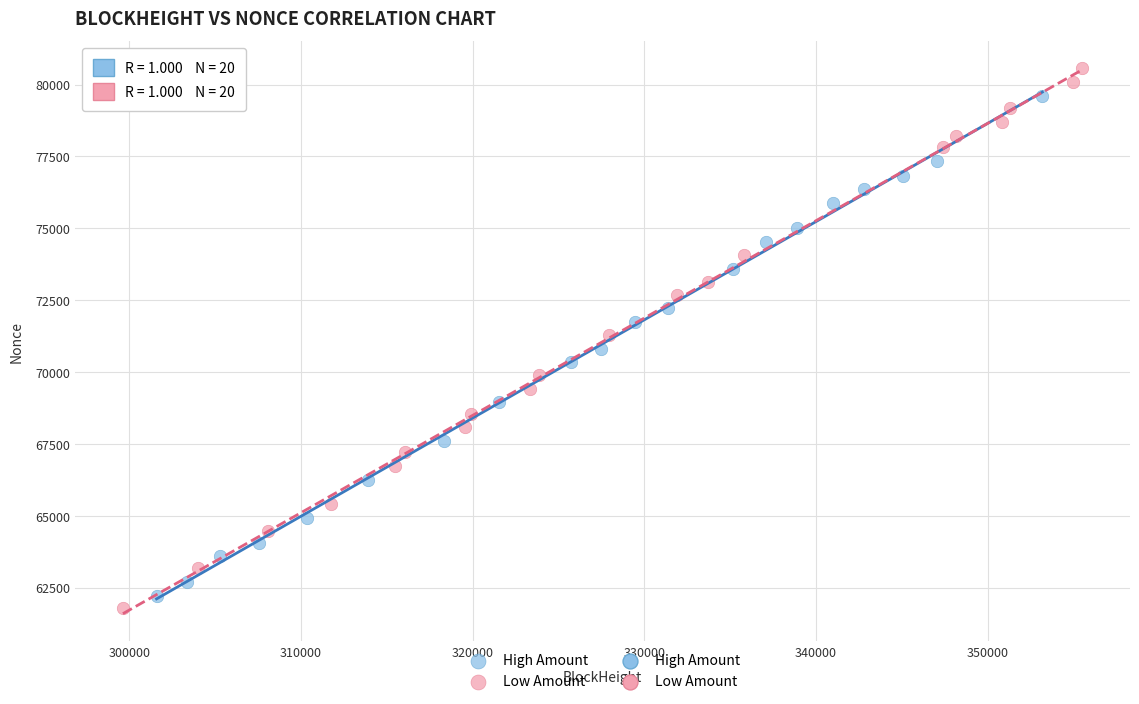

Which series contains the highest Y value?

Low Amount